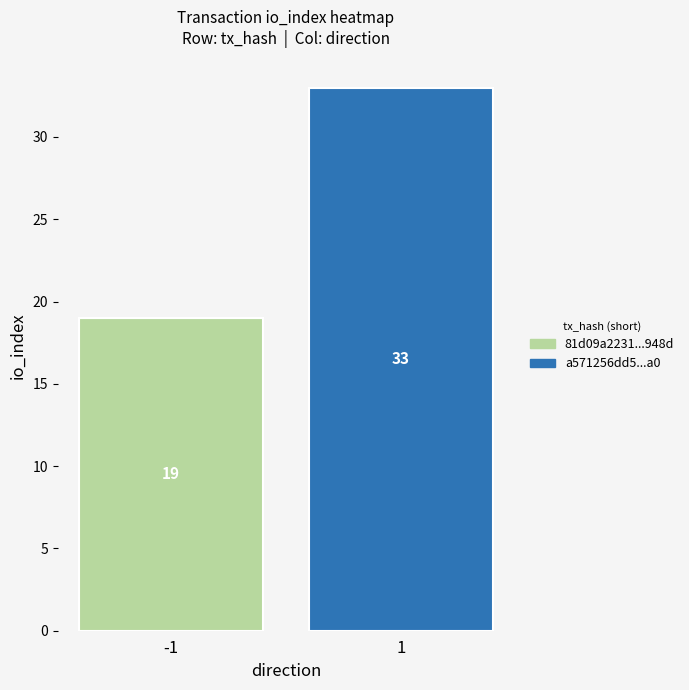

Reading left to right, what are all the values shown in this chart?

81d09a2231191563c168958825aeab5ad92948d: -1	19
a571256dd5da43d15d492daa3d9bcbe166d79a0: 1	33